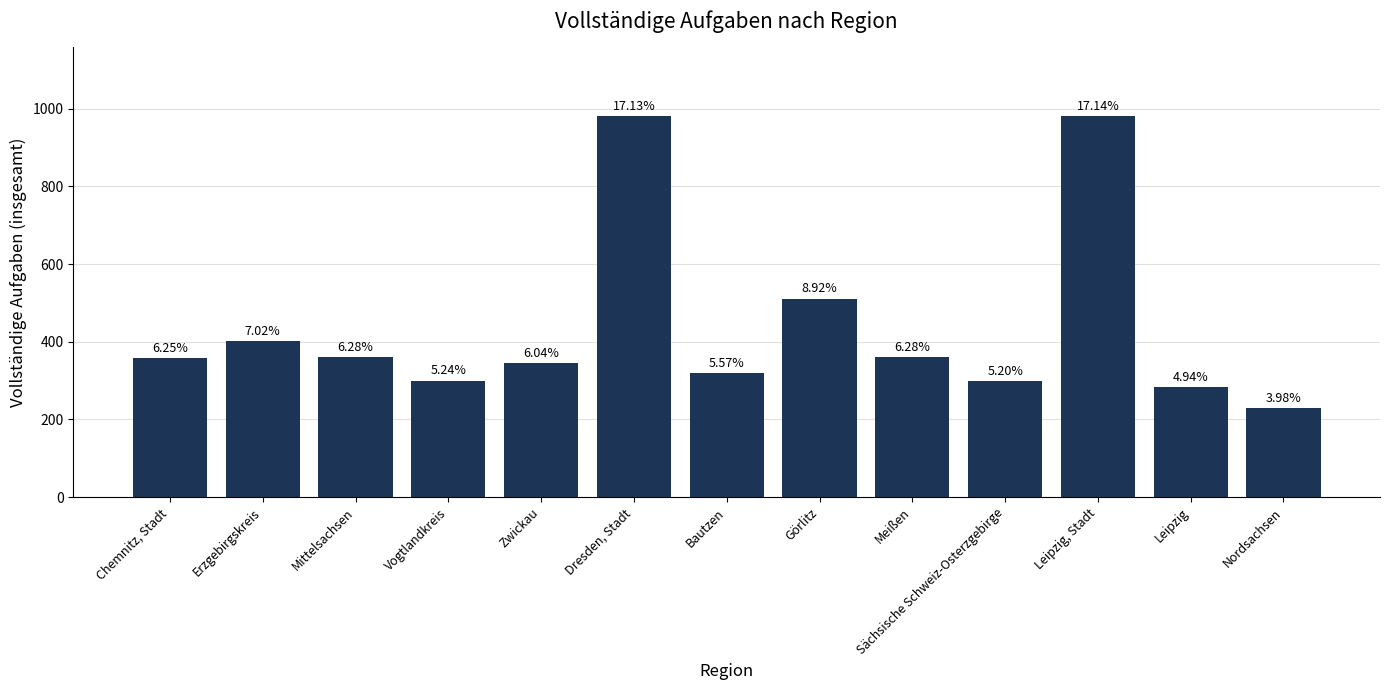

What is the average value?

441